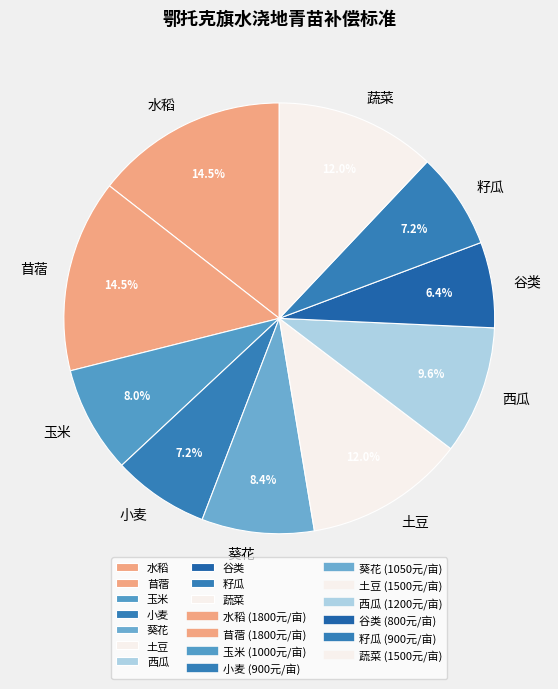

What is the ratio of the value at 谷类 to the value at 土豆?

0.5